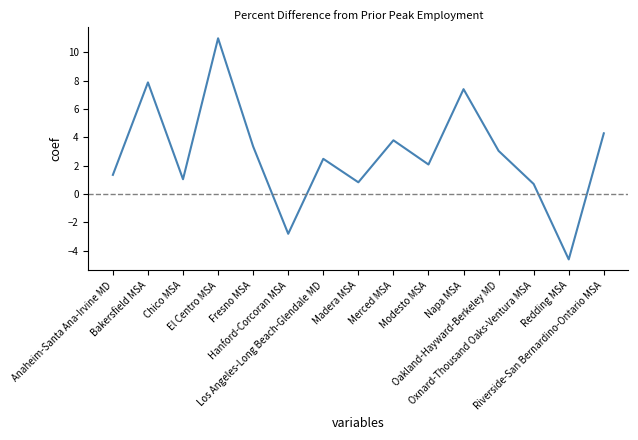

What is the sum of the values at Oakland-Hayward-Berkeley MD and Redding MSA?

-1.6